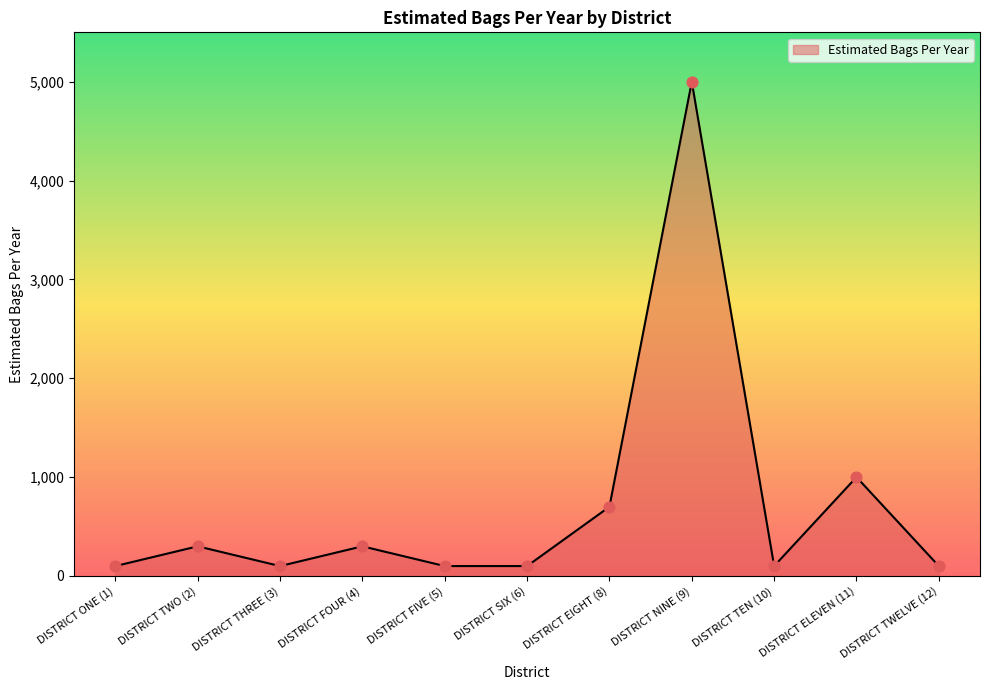

Approximately how many times larger is the value at DISTRICT TWELVE (12) compared to DISTRICT FOUR (4)?

0.3